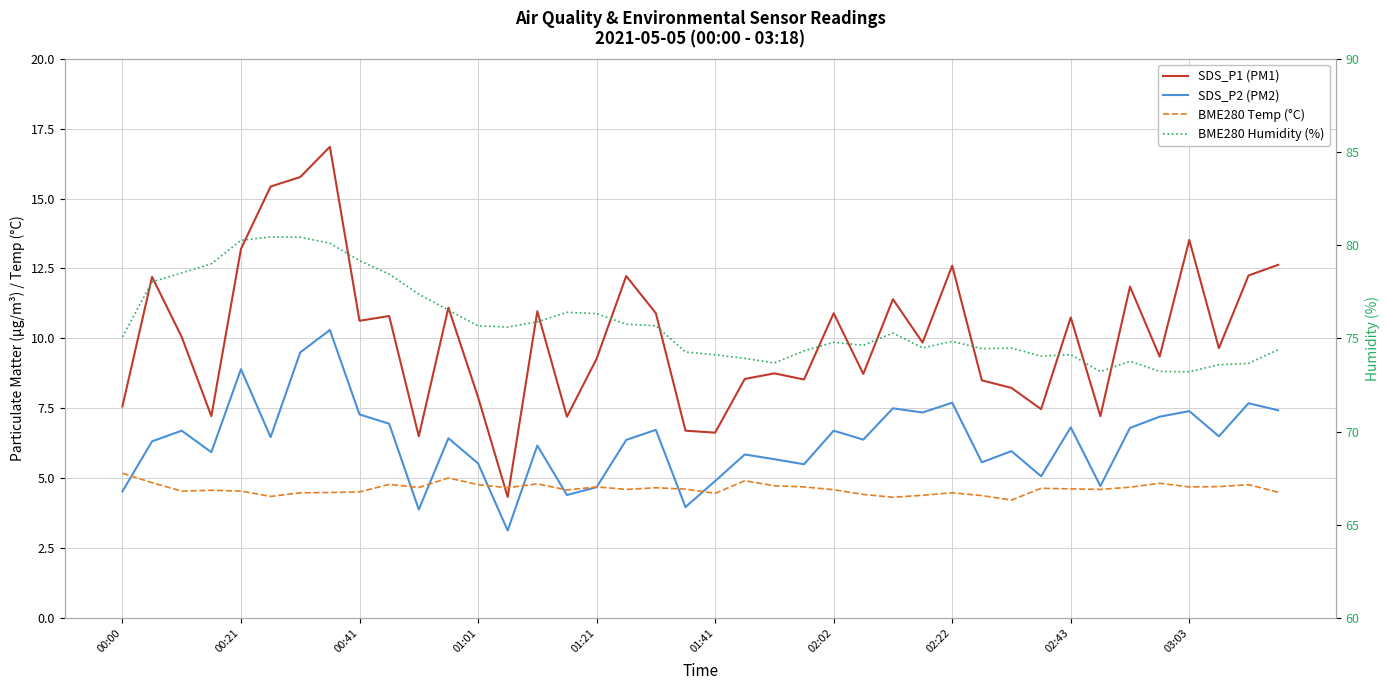

Count the number of categories in the chart.

40